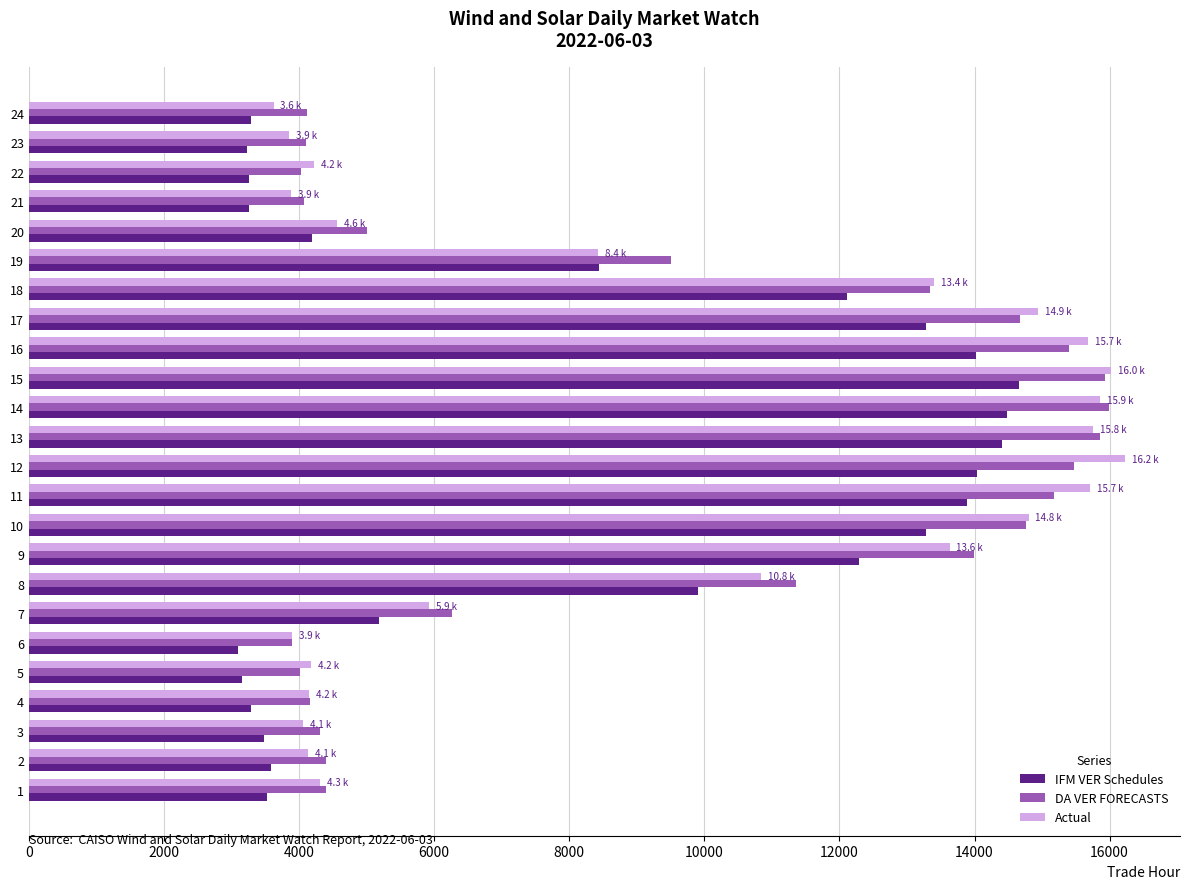

What is the difference between the highest and lowest values at 23?

872.2